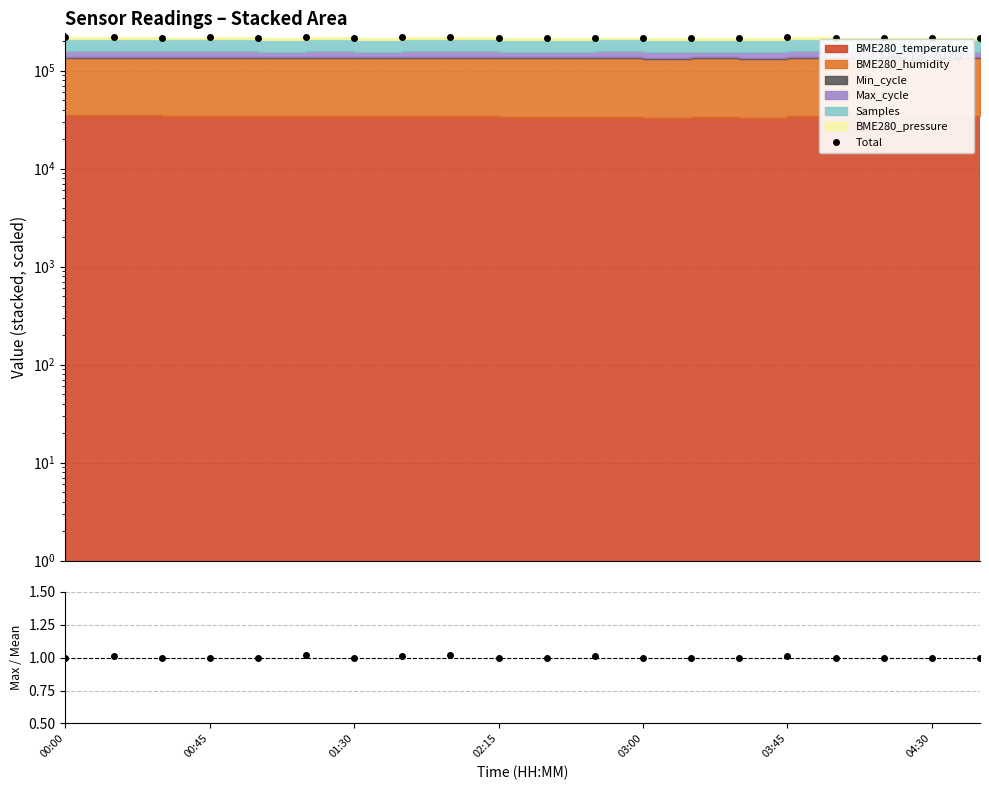

Is the value of Max_cycle ratio at 8 greater than the value of Total at 16?

No